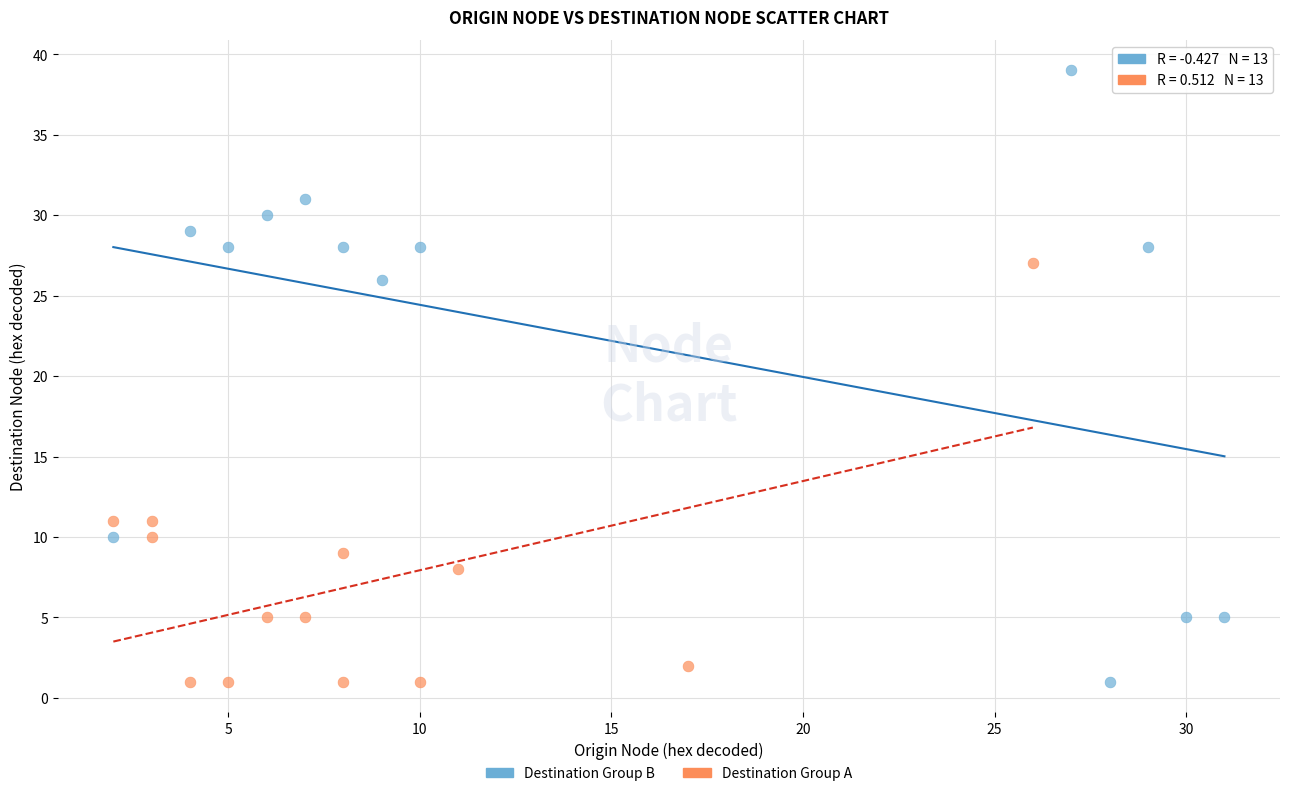

Which series contains the highest Y value?

Destination Group B